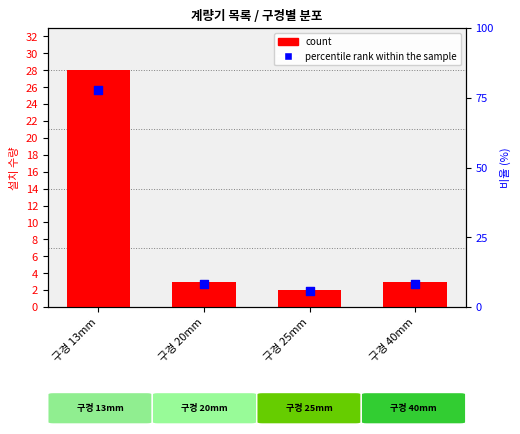

Which series reaches the minimum Y coordinate?

count